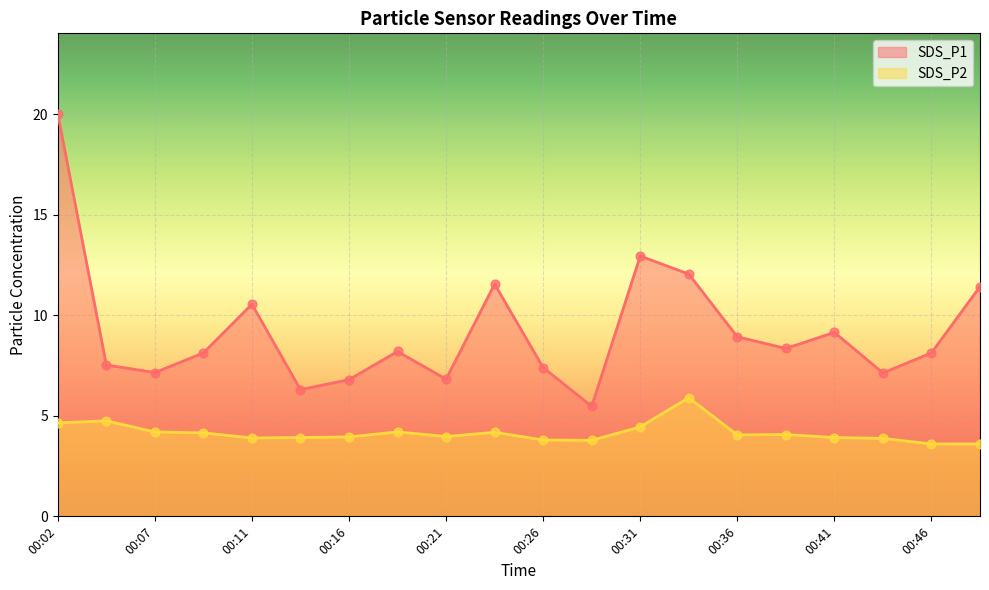

Is the value of SDS_P2 at 00:11 greater than the value of SDS_P1 at 00:26?

No